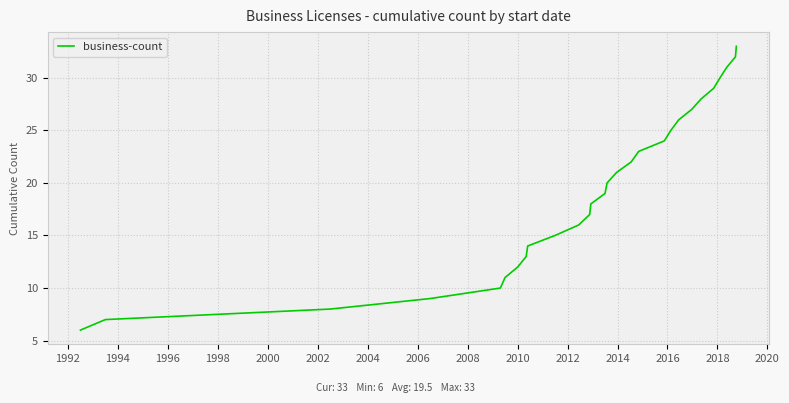

What is the greatest value displayed?

33